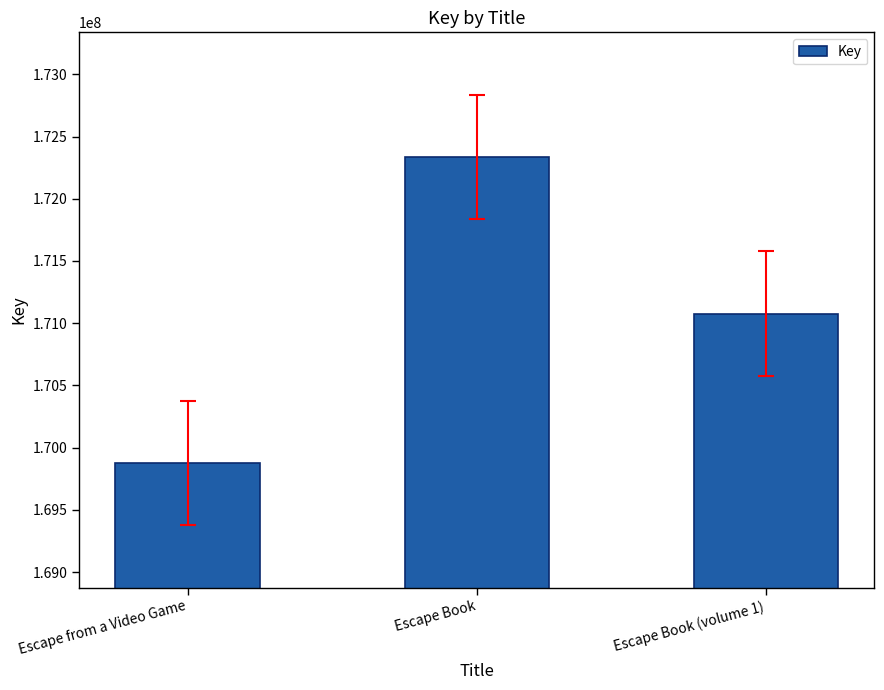

True or false: the data shows 43405132 at Escape from a Video Game.

False